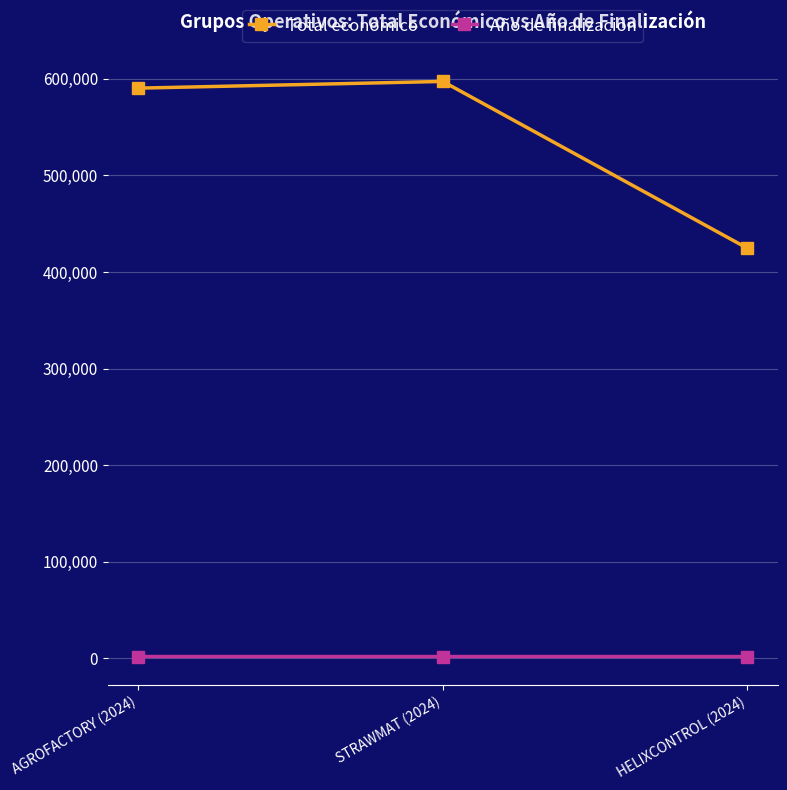

How many lines are shown in the chart?

2